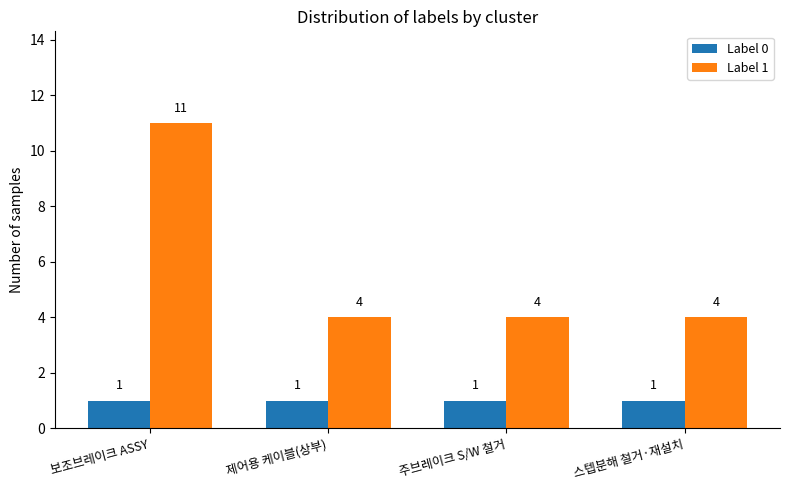

List the series in order of their overall mean, lowest first.

Label 0, Label 1